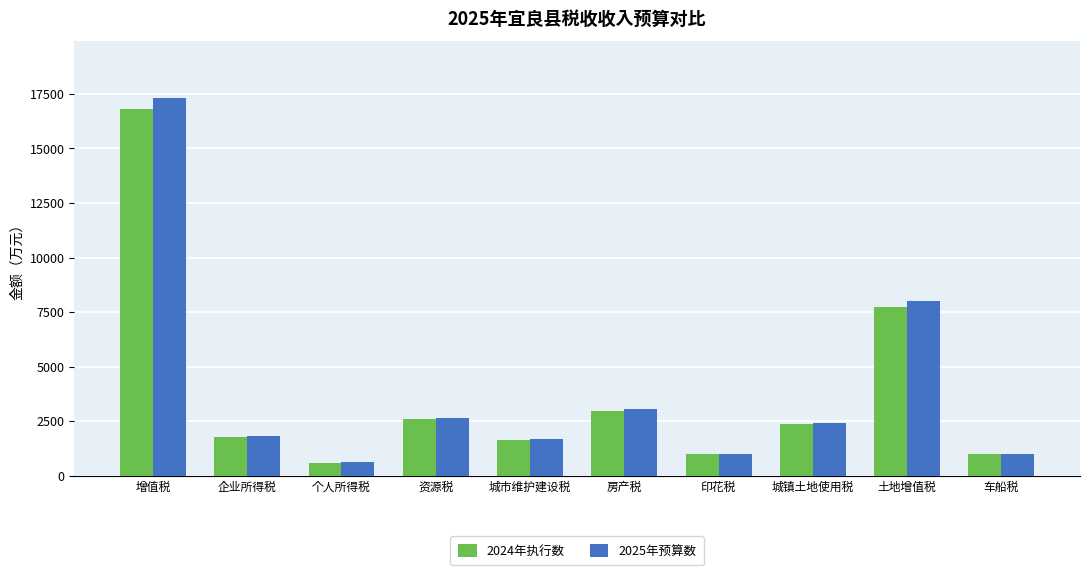

At which label does 2025年预算数 reach its minimum?

个人所得税